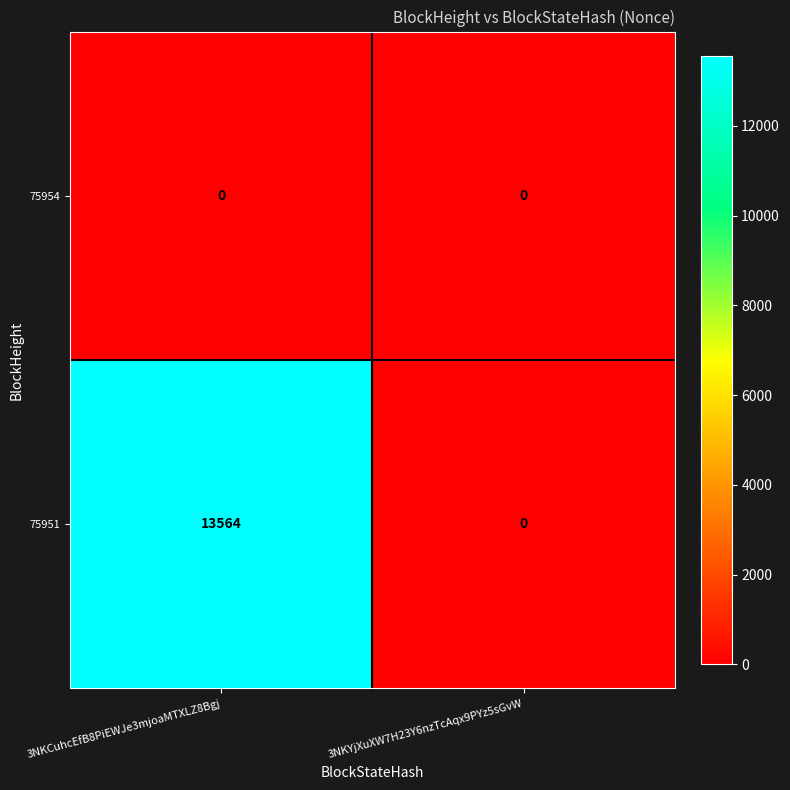

Reading right to left, extract all data points from this chart.

75954: 0	0
75951: 0	13564